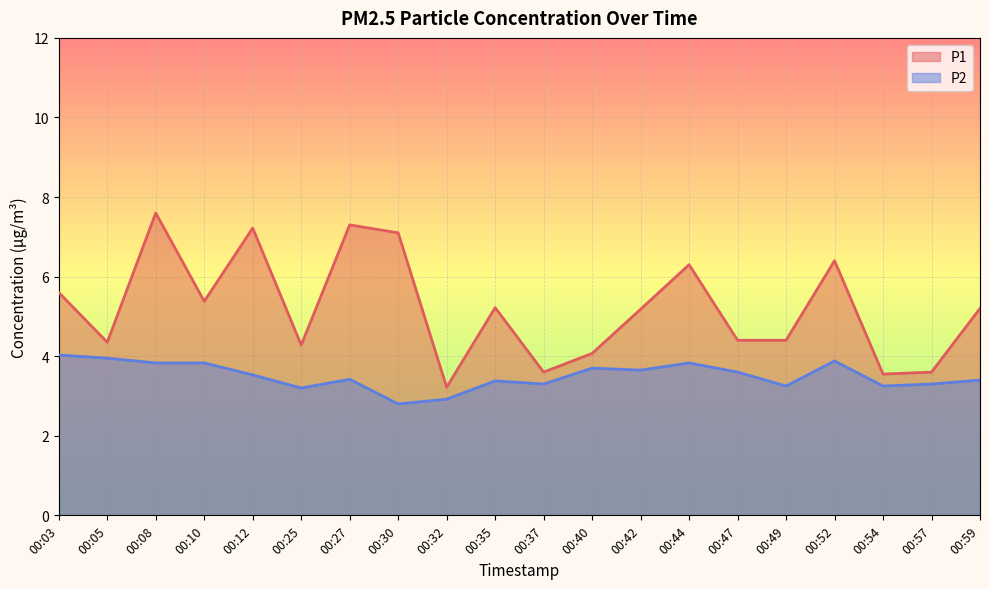

At which category does P2 reach its first local valley?

00:25